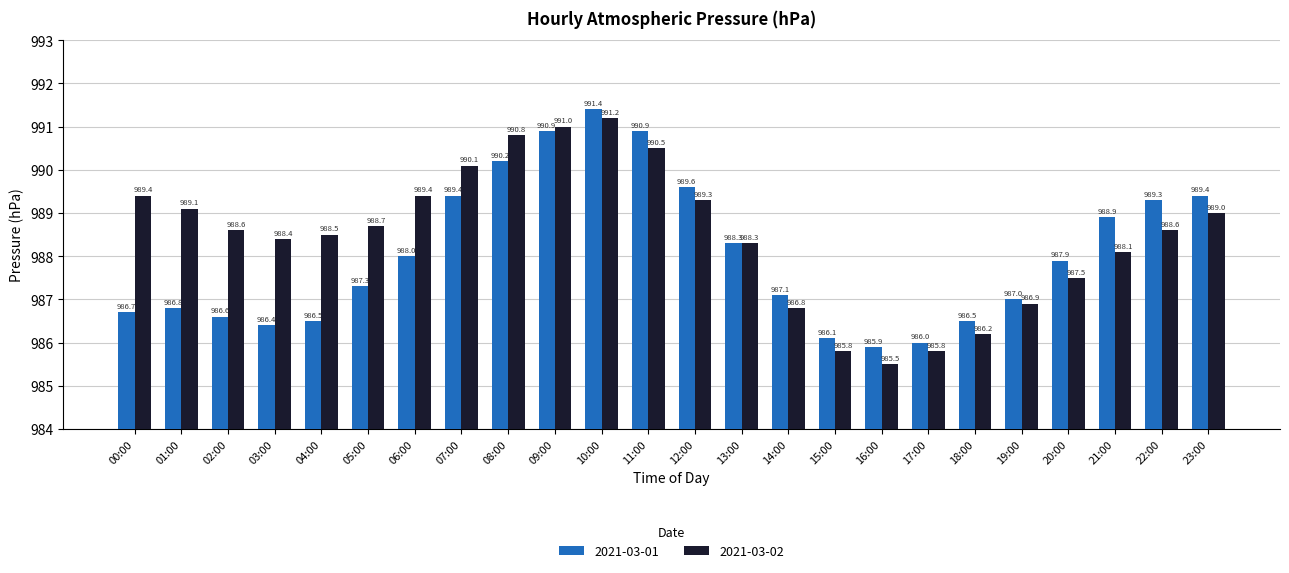

The value of 2021-03-01 at 11:00 is 990.9. True or false?

True